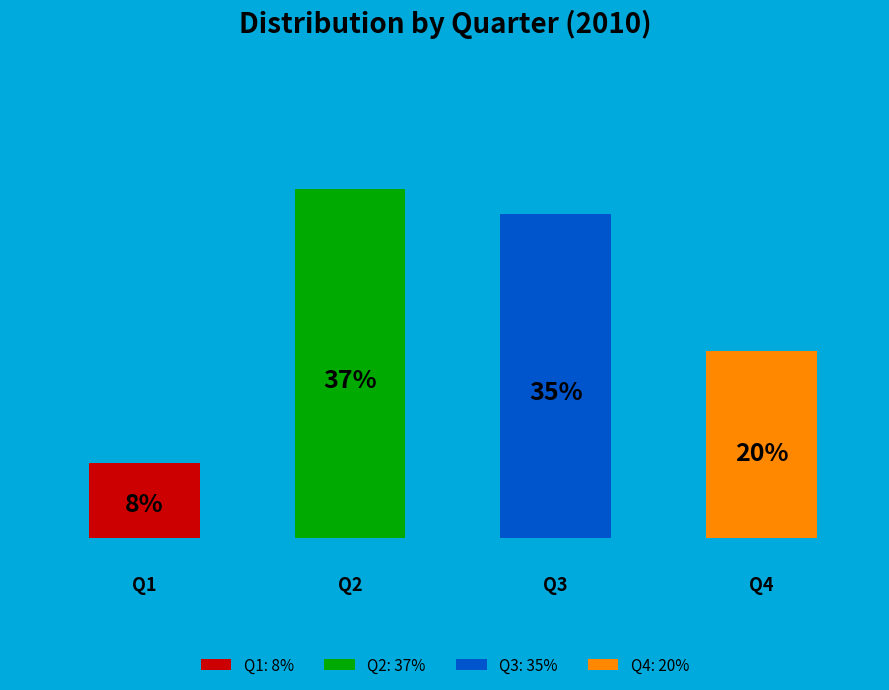

True or false: Q1 accounts for 15% of the total.

False